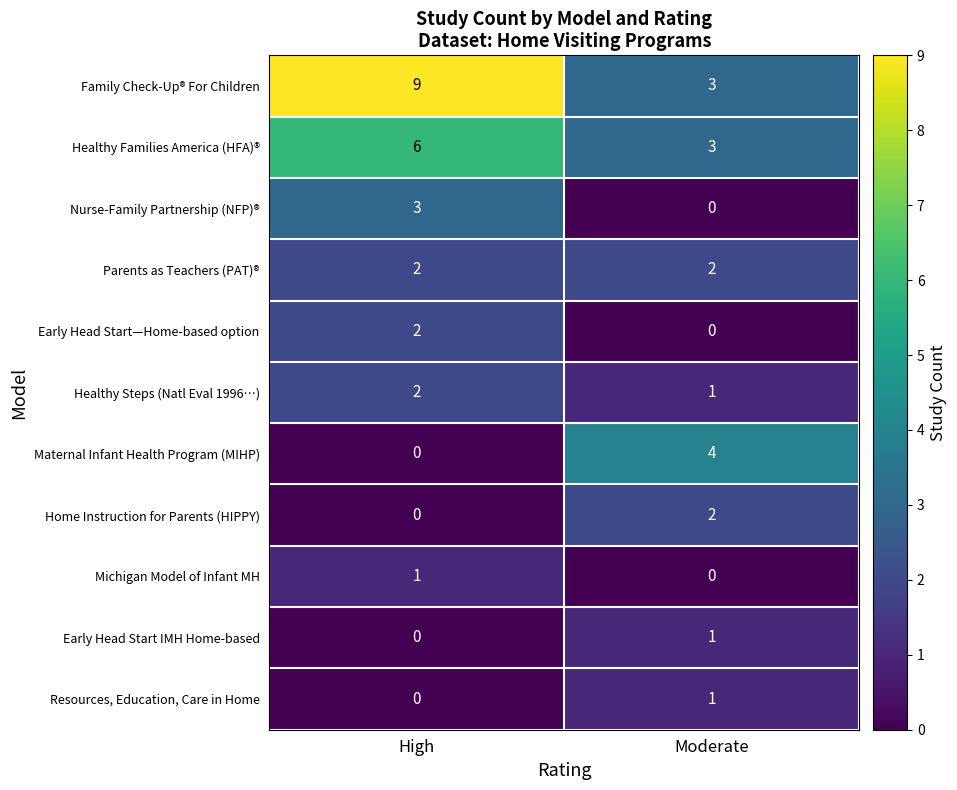

The Family Check-Up® For Children series shows 3 at Moderate. True or false?

True